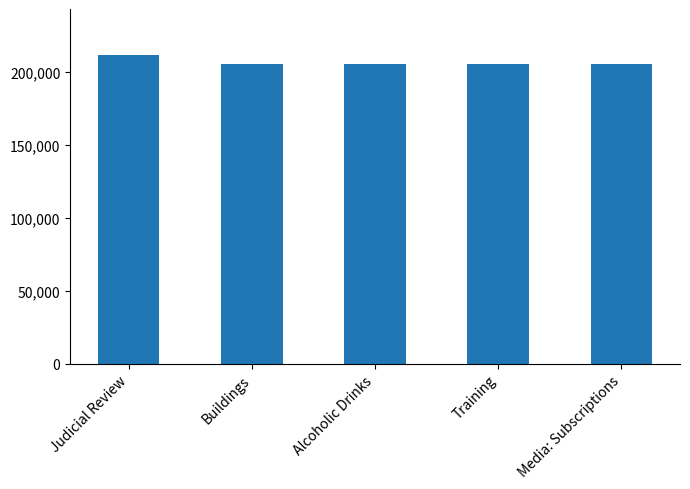

What is the change in value from Judicial Review to Media: Subscriptions?

-5959